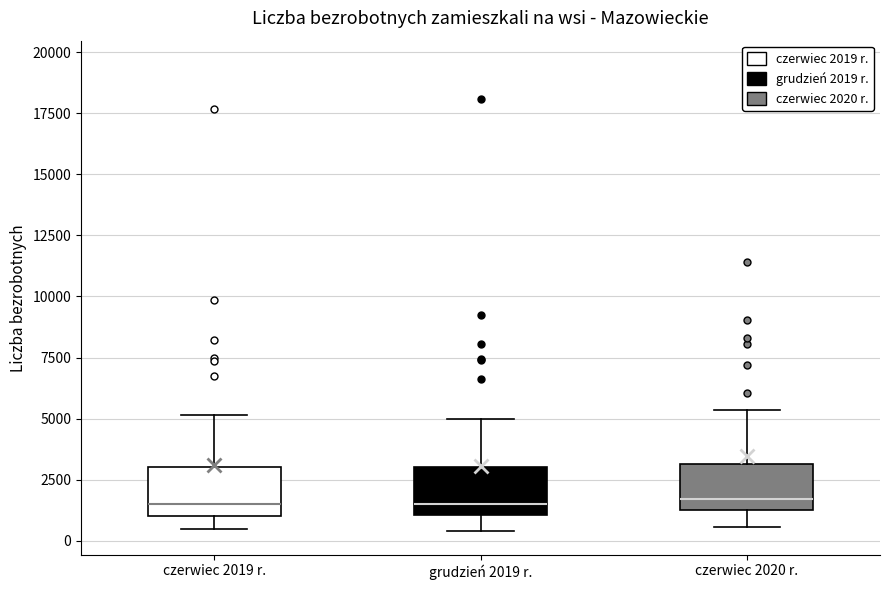

Where is the upper edge of the box for grudzień 2019 r. on the y-axis? The values are not printed on the chart, so give them approximately, as read against the axis.

3000